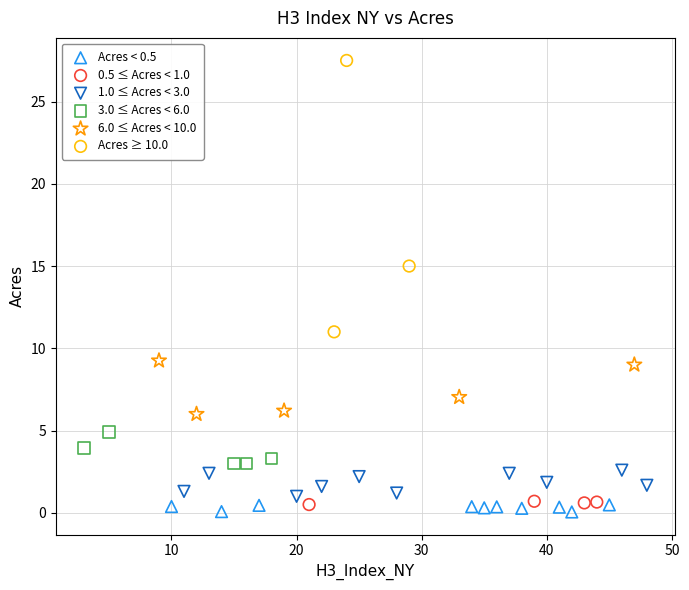

Which series has the widest spread of Y values?

Acres ≥ 10.0